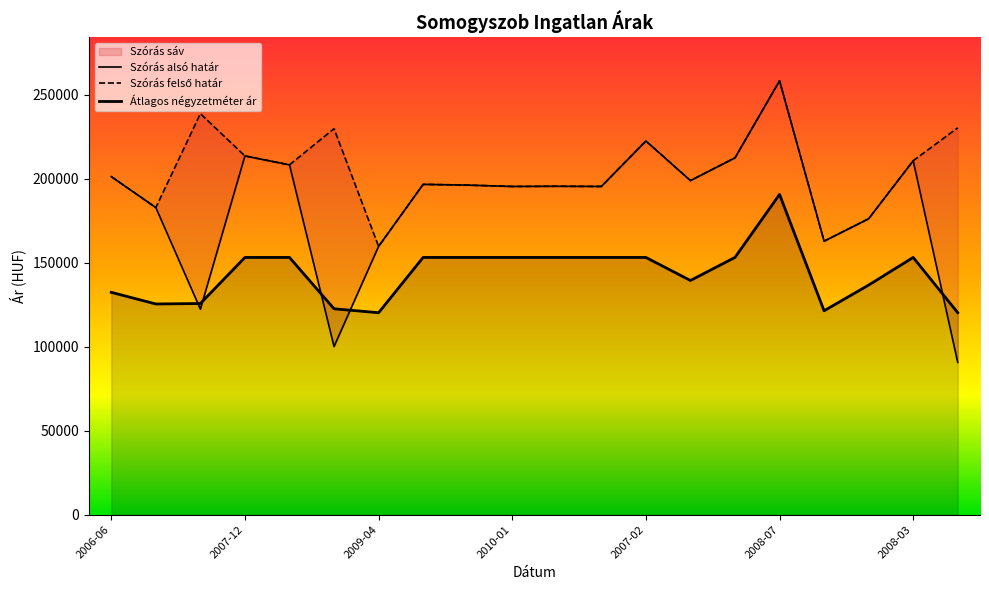

Which series changed the most between 2009-12 and 2007-08?

Átlagos négyzetméter ár